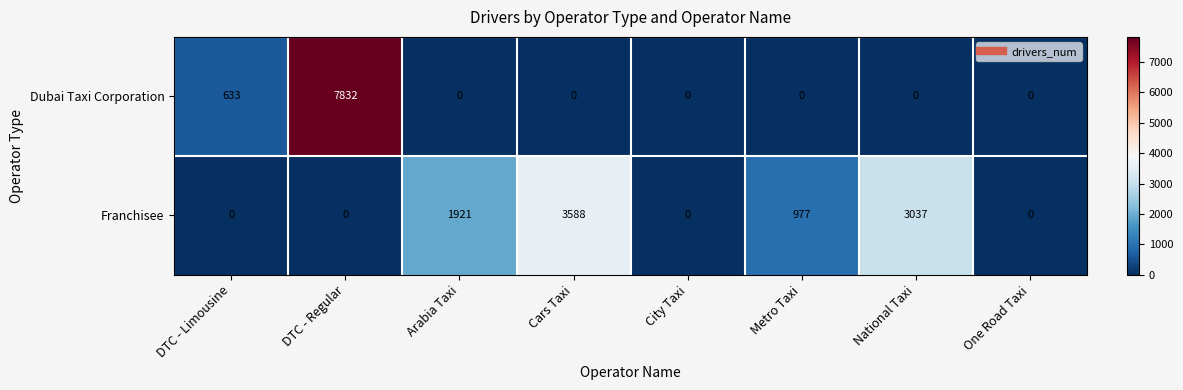

What is the average value of the Dubai Taxi Corporation series?

1058